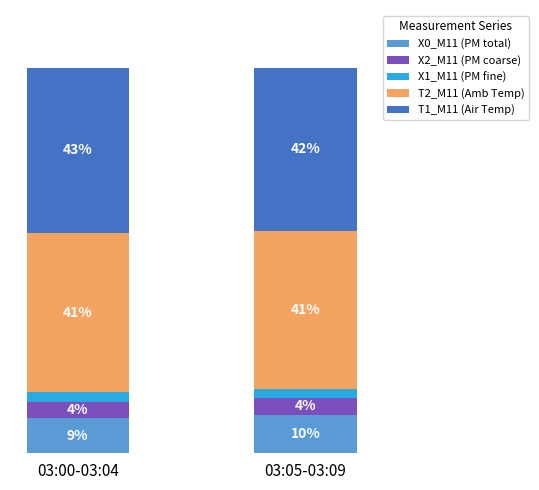

Are the bars grouped side by side (vs. stacked)?

No